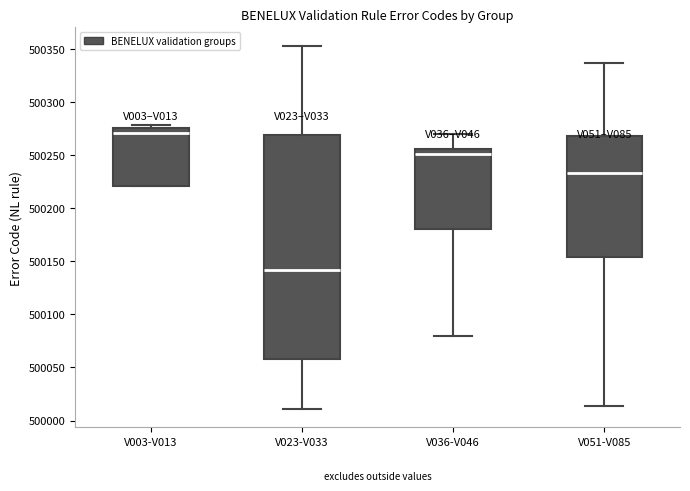

Reading left to right, read every box against the y-axis: the position of its median line, the range the box covers, and the ends of its whiskers. The values are not printed on the chart, so give them approximately, as read against the axis.

V003-V013: median 500270, box 500220 to 500275, whiskers 500220 to 500280
V023-V033: median 500140, box 500060 to 500270, whiskers 500010 to 500355
V036-V046: median 500250, box 500180 to 500255, whiskers 500080 to 500270
V051-V085: median 500235, box 500155 to 500270, whiskers 500015 to 500335